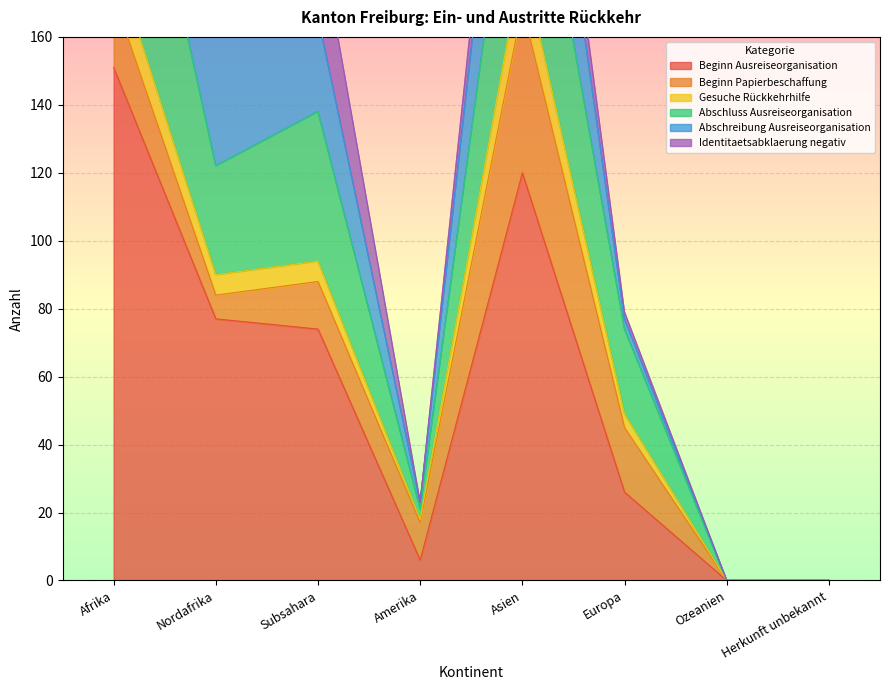

The Beginn Ausreiseorganisation series shows 77 at Nordafrika. True or false?

True